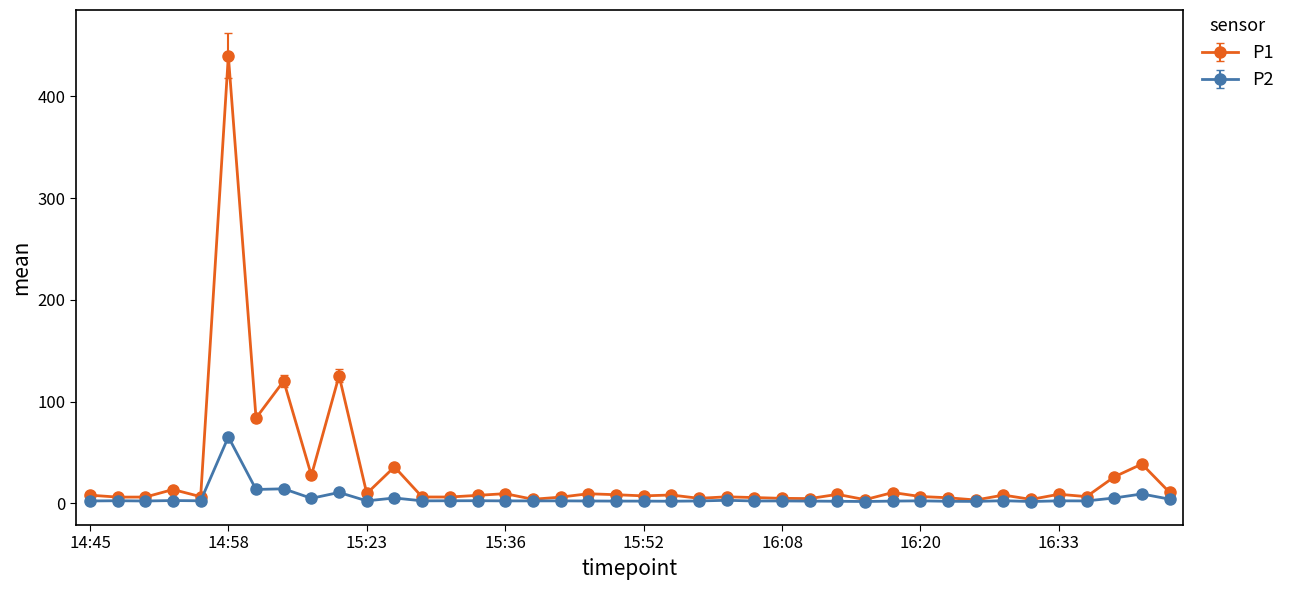

List the series in order of their peak value, lowest first.

P2, P1